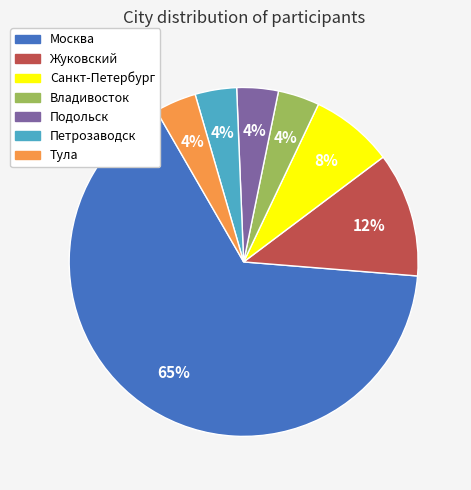

Between Москва and Жуковский, which is larger?

Москва